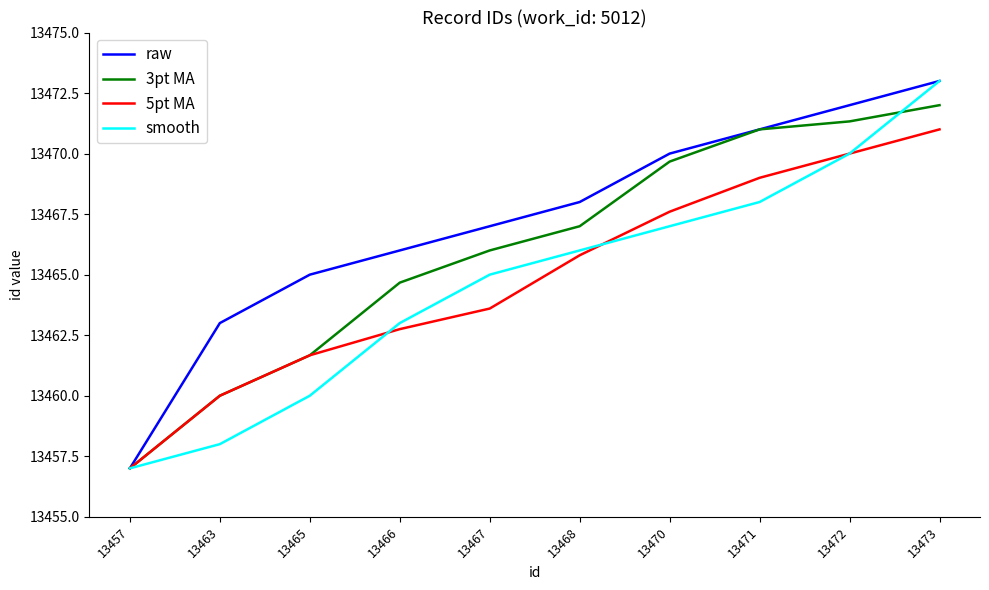

The value of 3pt MA at 13471 is 13471.0. True or false?

True